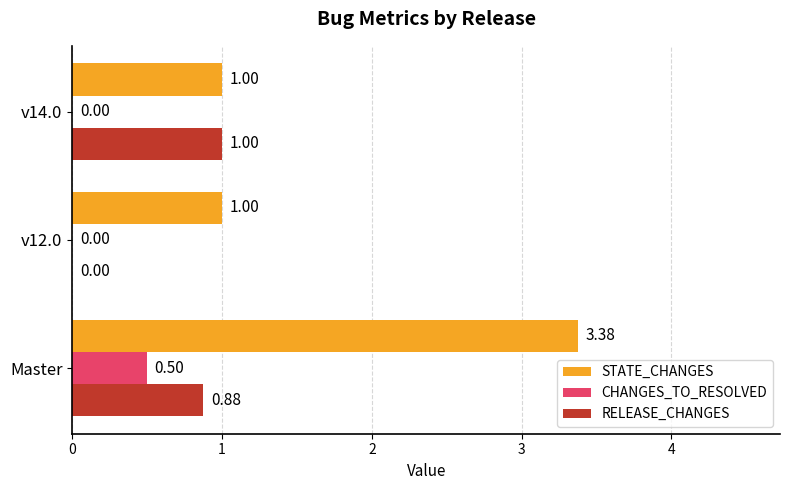

What is the sum of all STATE_CHANGES values?

5.4